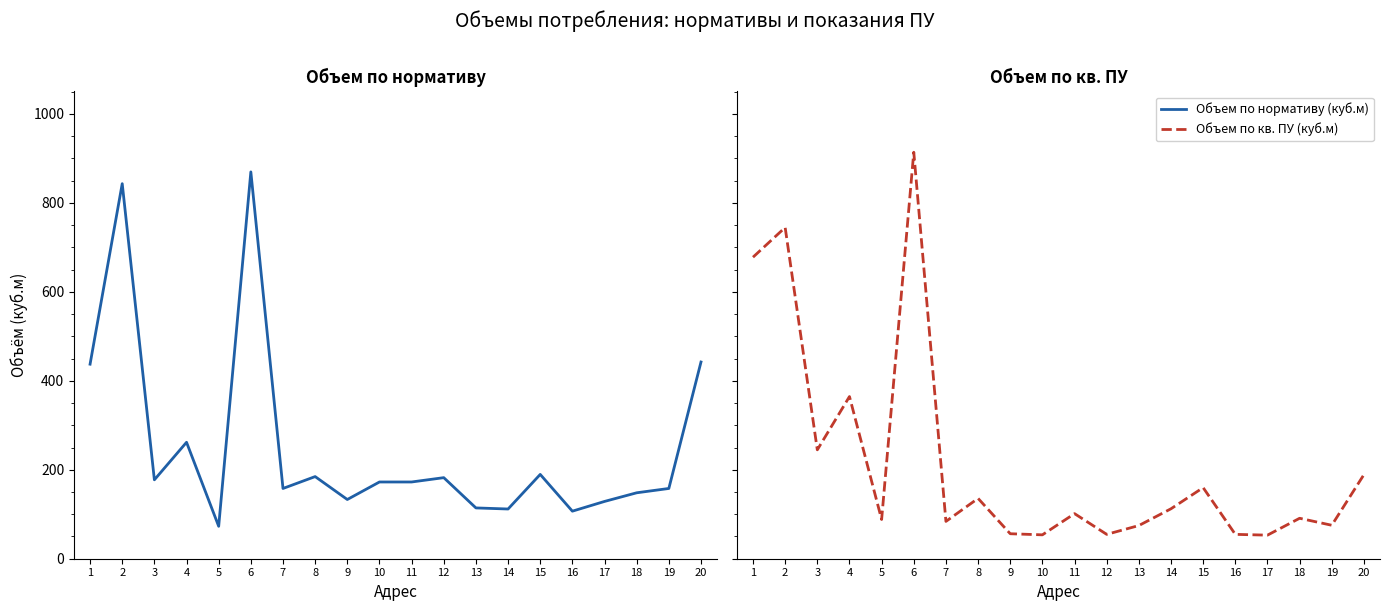

Where does the Объем по кв. ПУ (куб.м) series first go above 101?

1